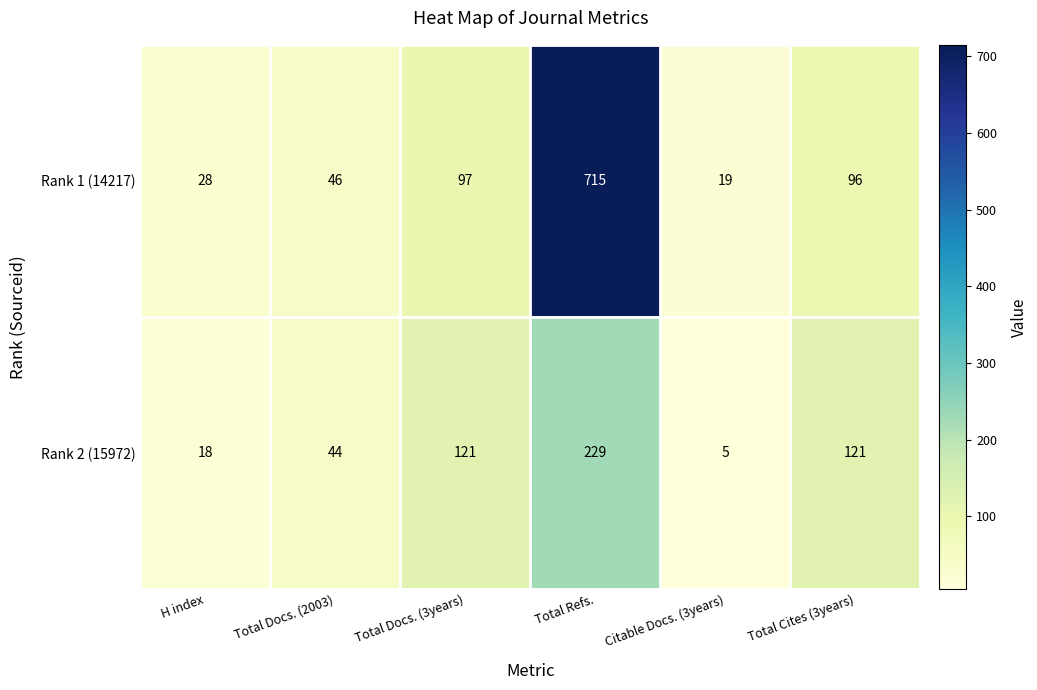

List the series in order of their overall mean, highest first.

Rank 1 (14217), Rank 2 (15972)